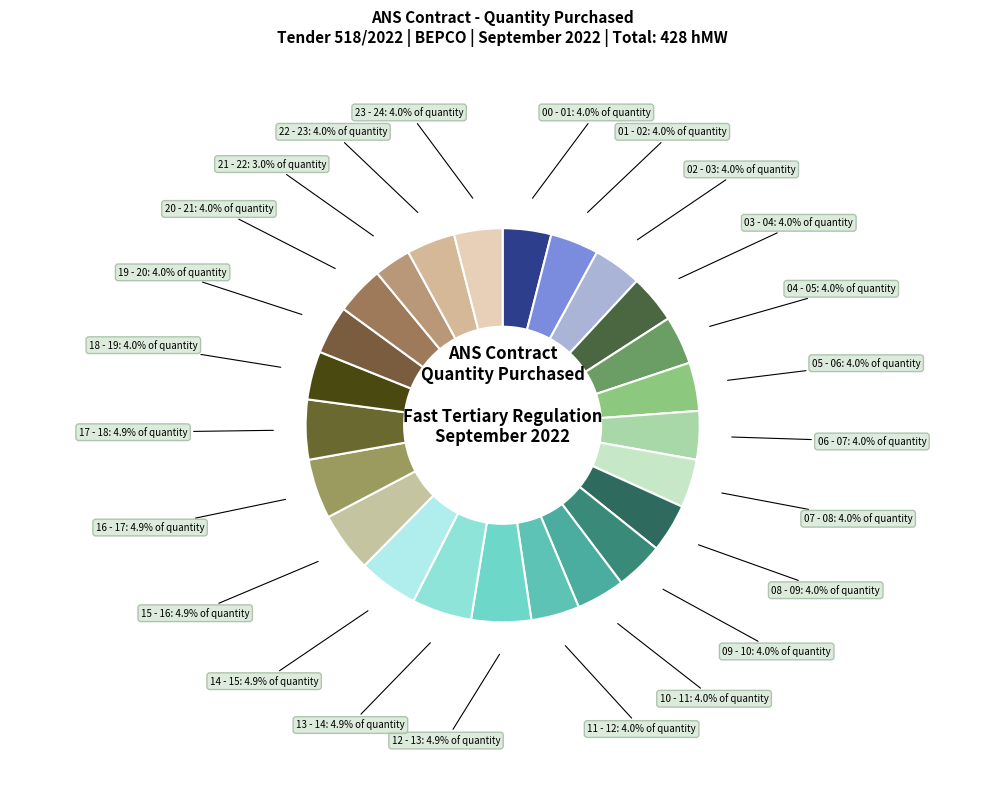

How many slices are in this pie chart?

24